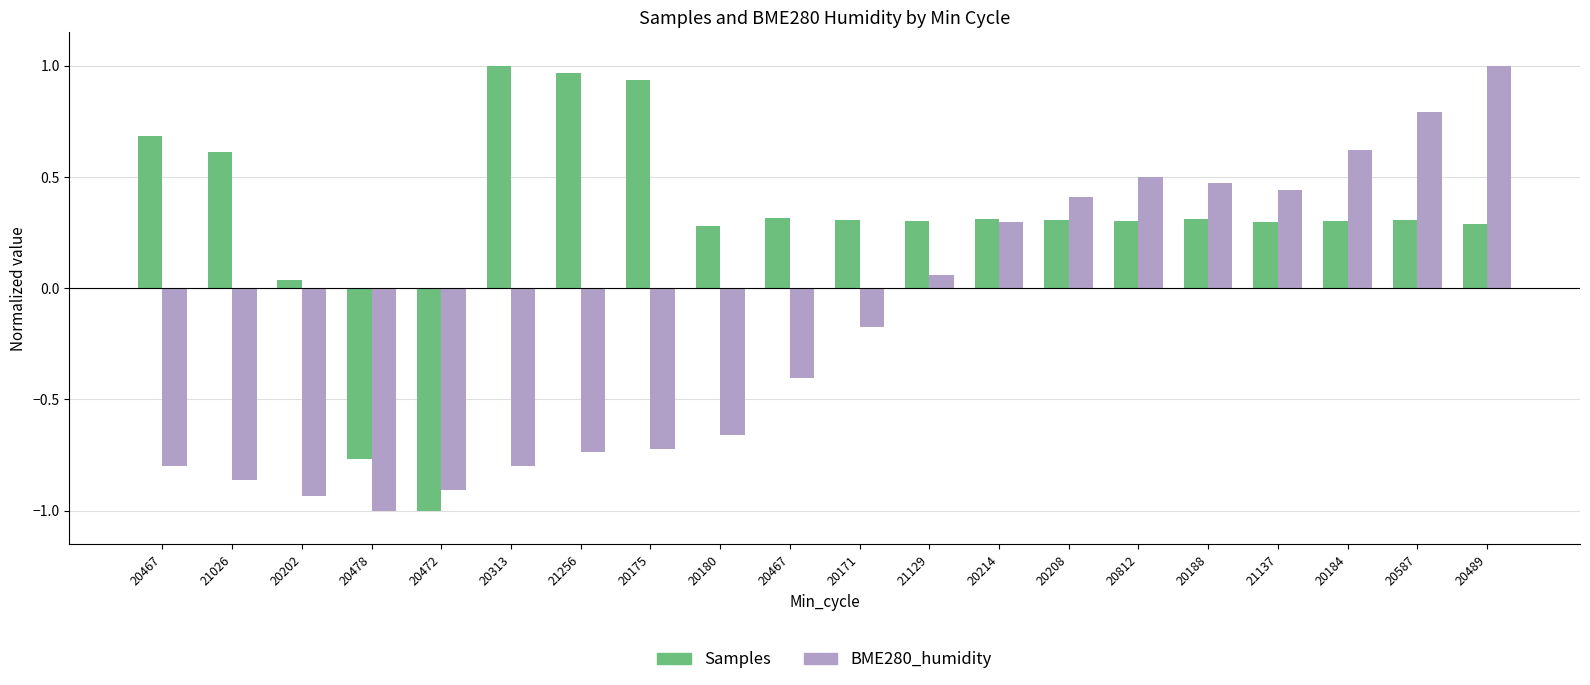

How many bars are there in each group?

2